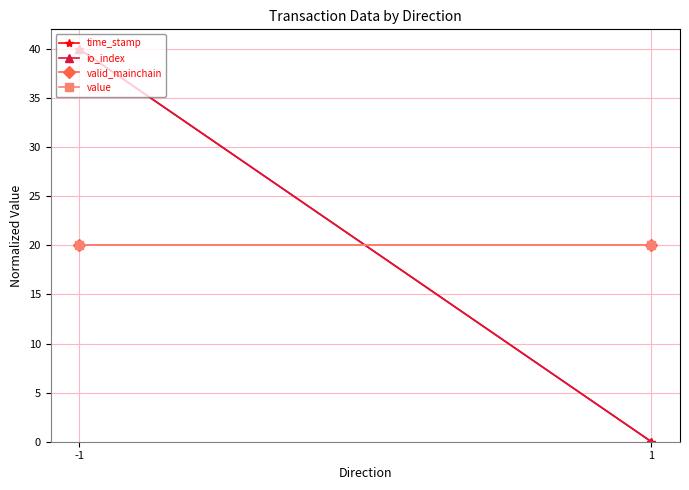

Rank the categories by time_stamp value from highest to lowest.

-1, 1